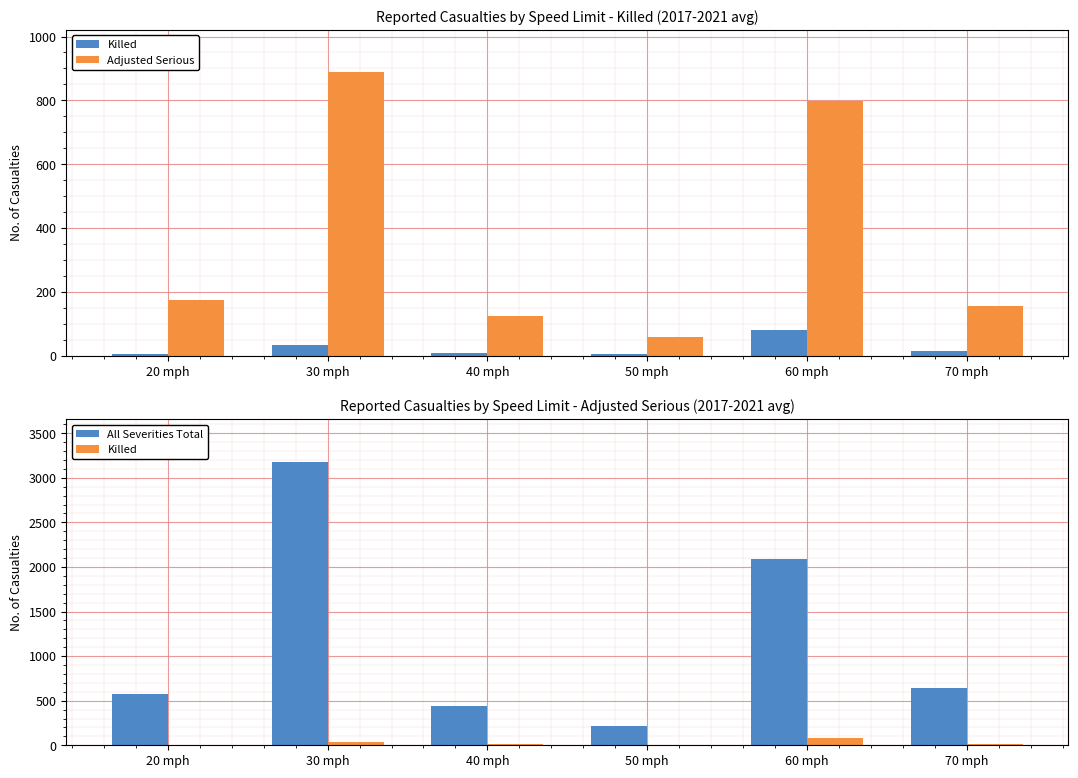

Reading left to right, what are all the values shown in this chart?

Killed: 20 mph=6	30 mph=32	40 mph=9	50 mph=6	60 mph=81	70 mph=16
Adjusted Serious: 20 mph=173	30 mph=888	40 mph=124	50 mph=60	60 mph=797	70 mph=156
All Severities Total: 20 mph=576	30 mph=3179	40 mph=444	50 mph=215	60 mph=2091	70 mph=638